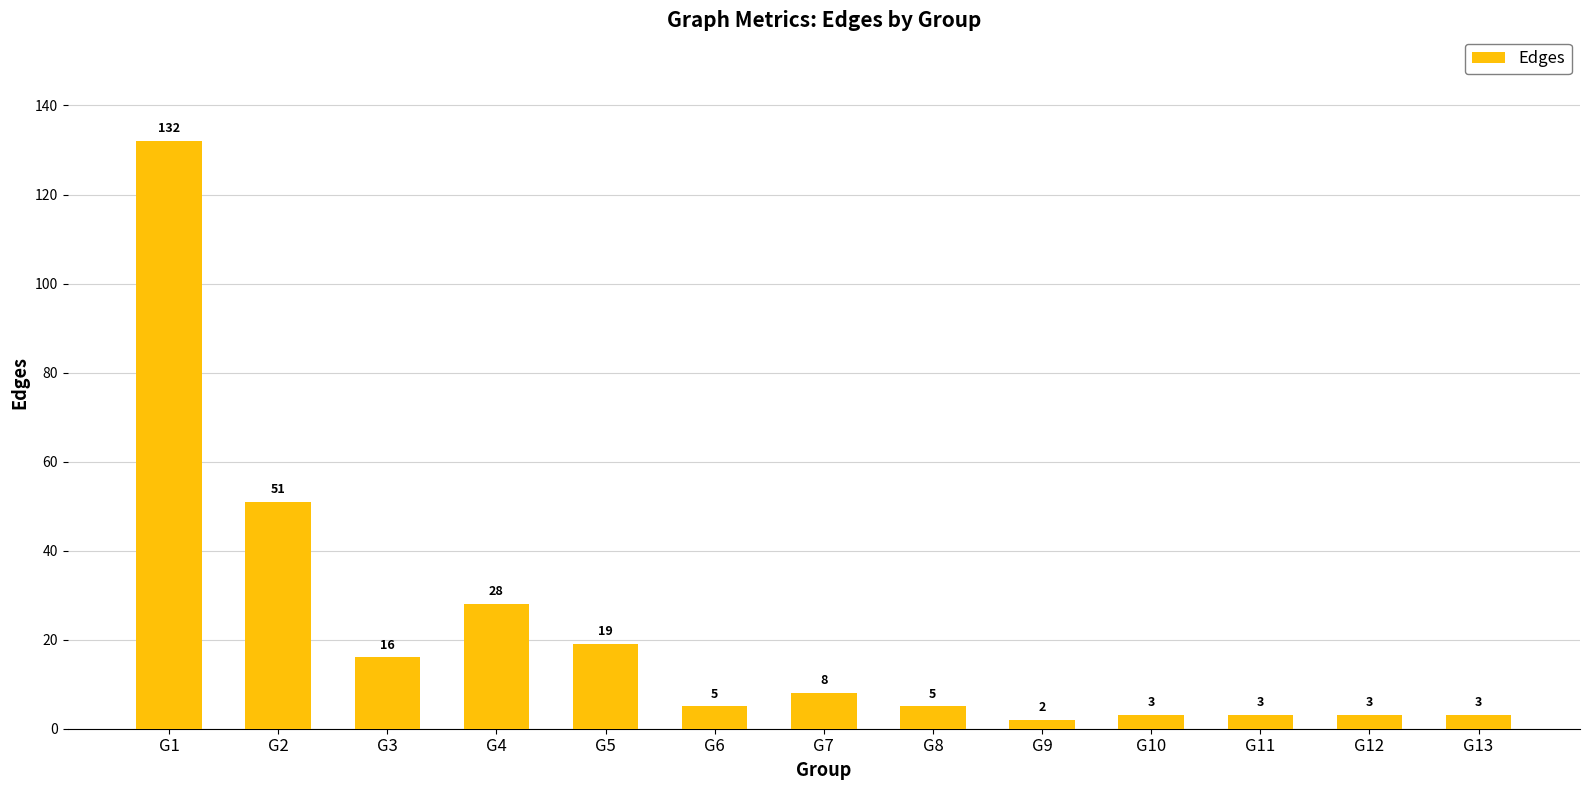

Read the value at G1.

132